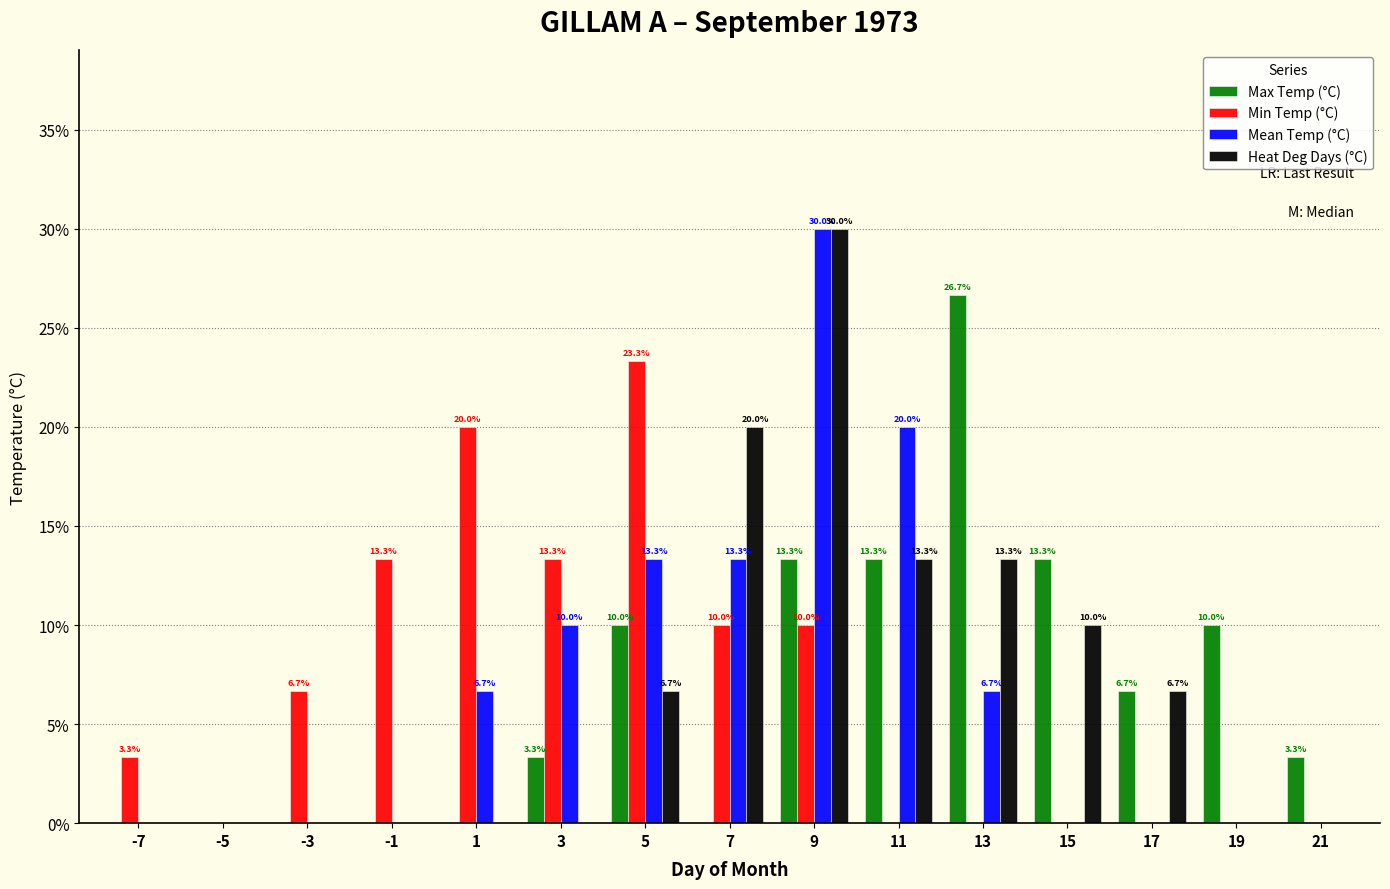

What are all the series names shown in the legend?

Max Temp (°C), Min Temp (°C), Mean Temp (°C), Heat Deg Days (°C)